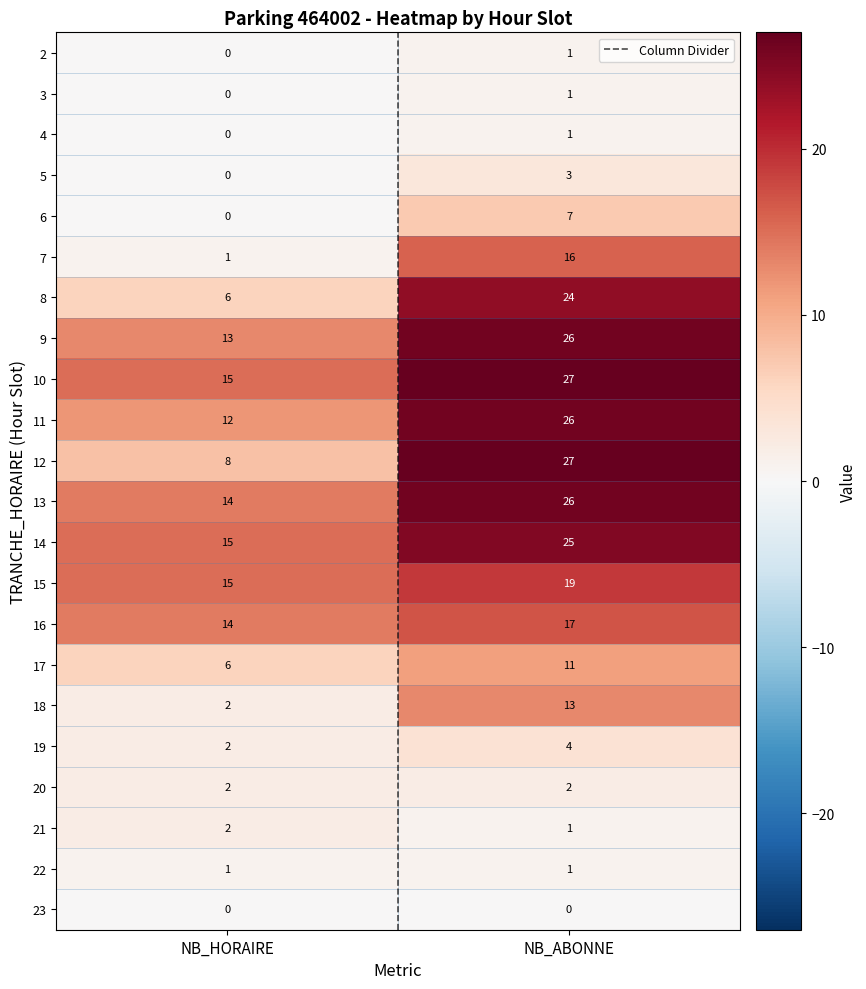

True or false: 20 has a value of 2 at NB_ABONNE.

True